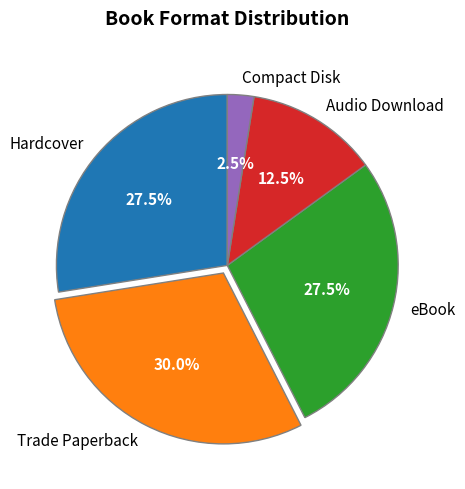

Is it true that Trade Paperback is 37% of the pie?

False